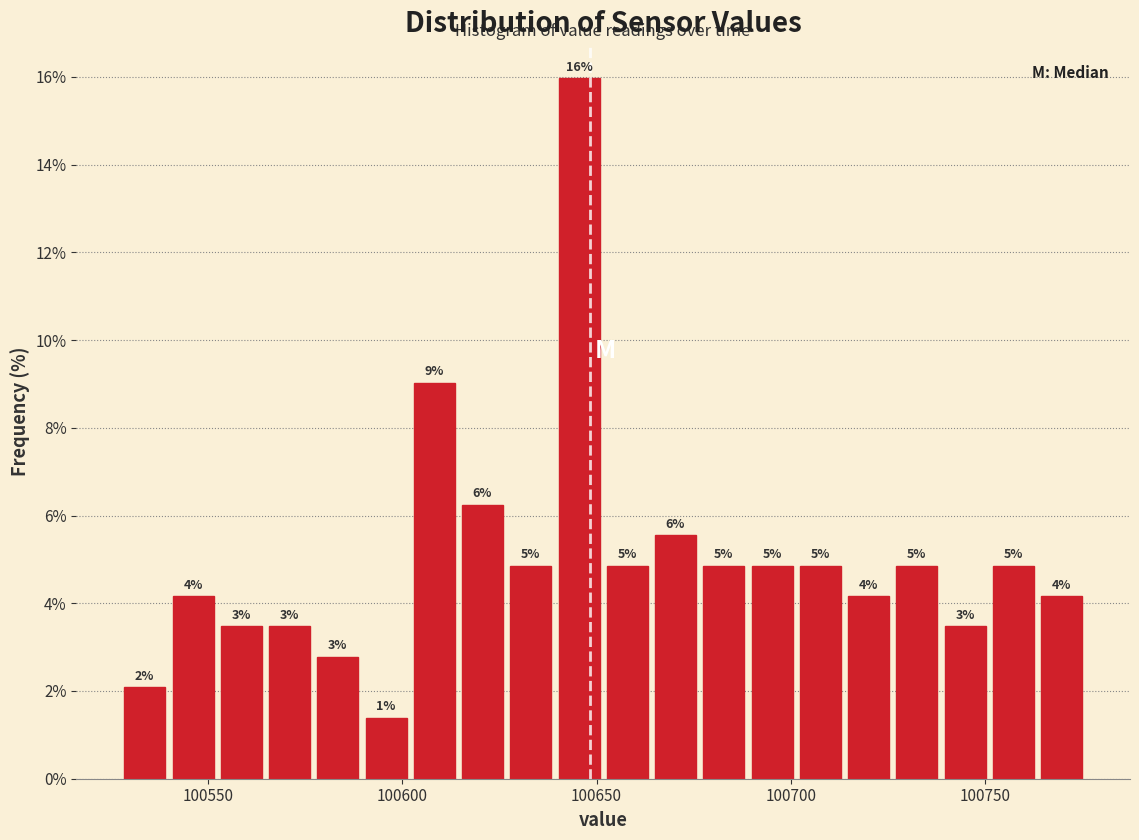

Around what value on the x-axis is the tallest bar? Give the approximate position of its centre, as read against the axis.

100645